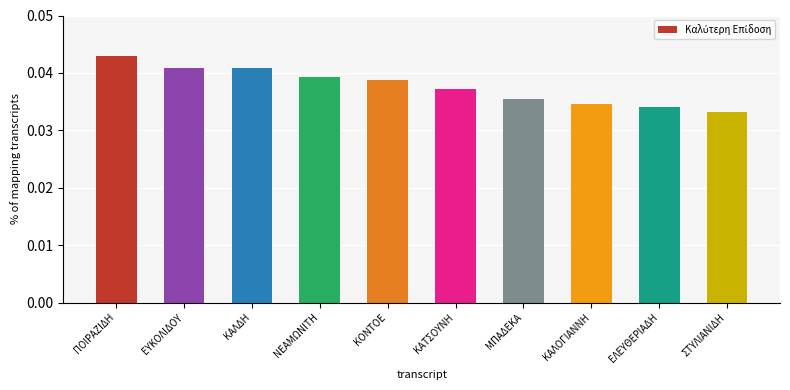

Is it true that the value at ΕΥΚΟΛΙΔΟΥ is 0.1?

False